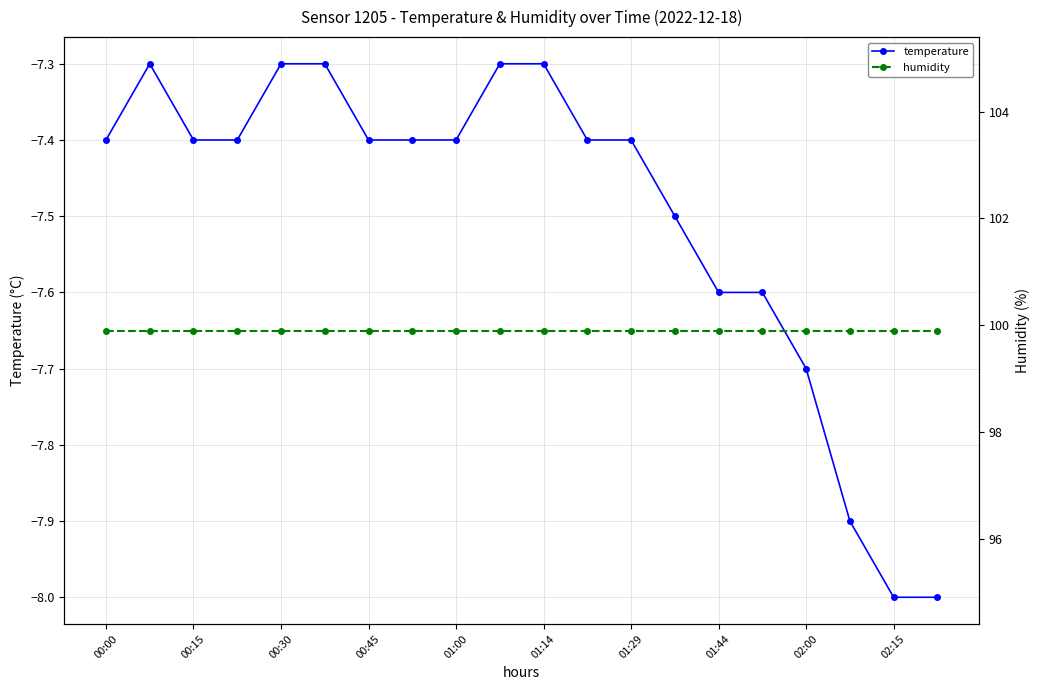

Is it true that temperature equals -7.3 at 01:14?

True